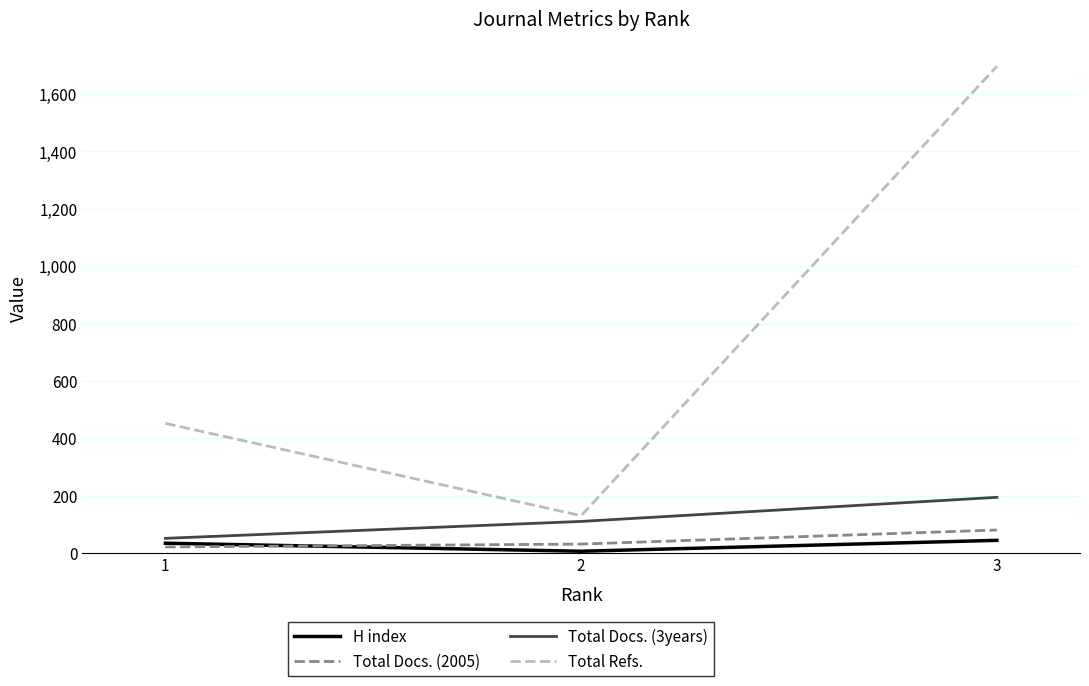

What is the difference between the maximum and minimum values in the Total Docs. (3years) series?

143